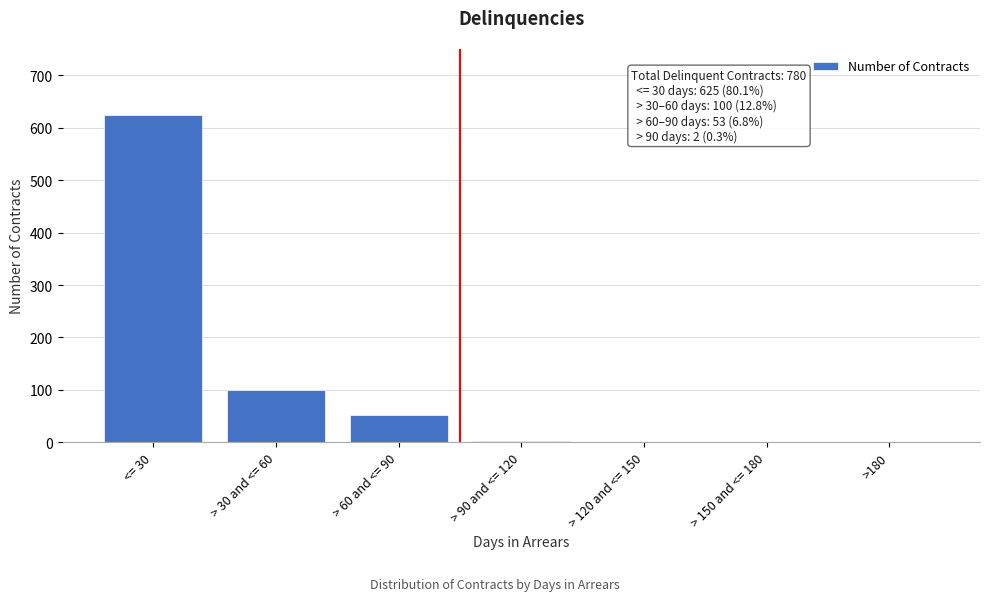

What is the greatest value displayed?

625